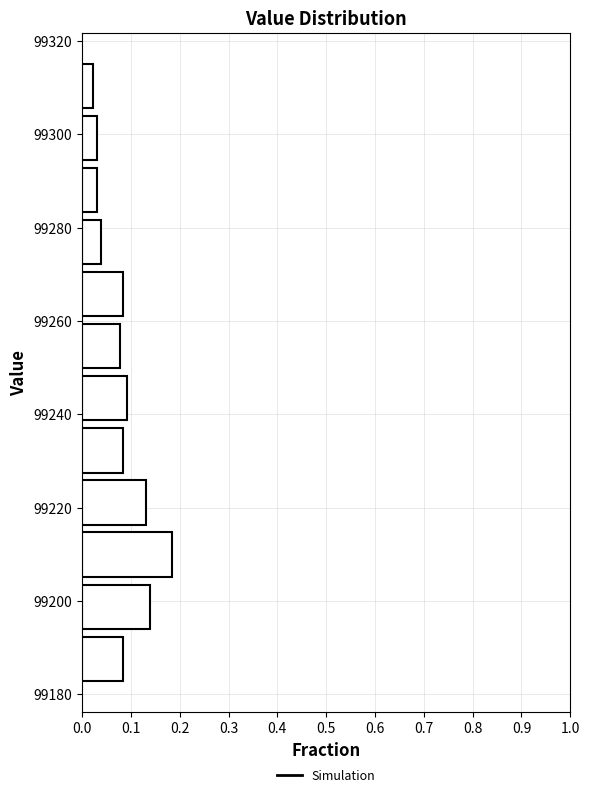

How long is the bar that spans 99194 to 99204 on the y-axis? Neither the bar edges nor the lengths are printed on the chart, so give them approximately, as read against the axes.

0.14